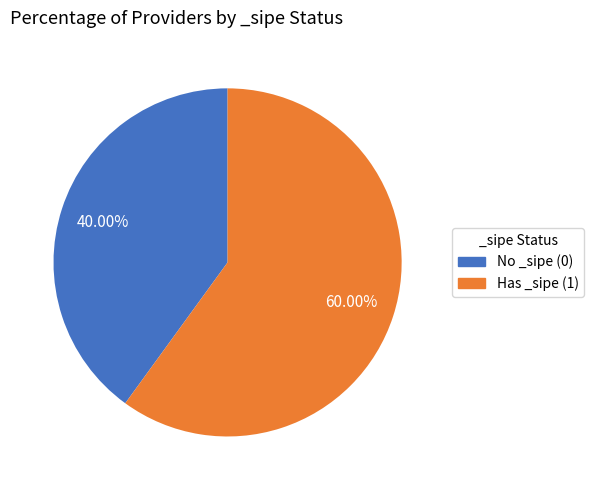

Is there a majority slice in this chart?

Yes